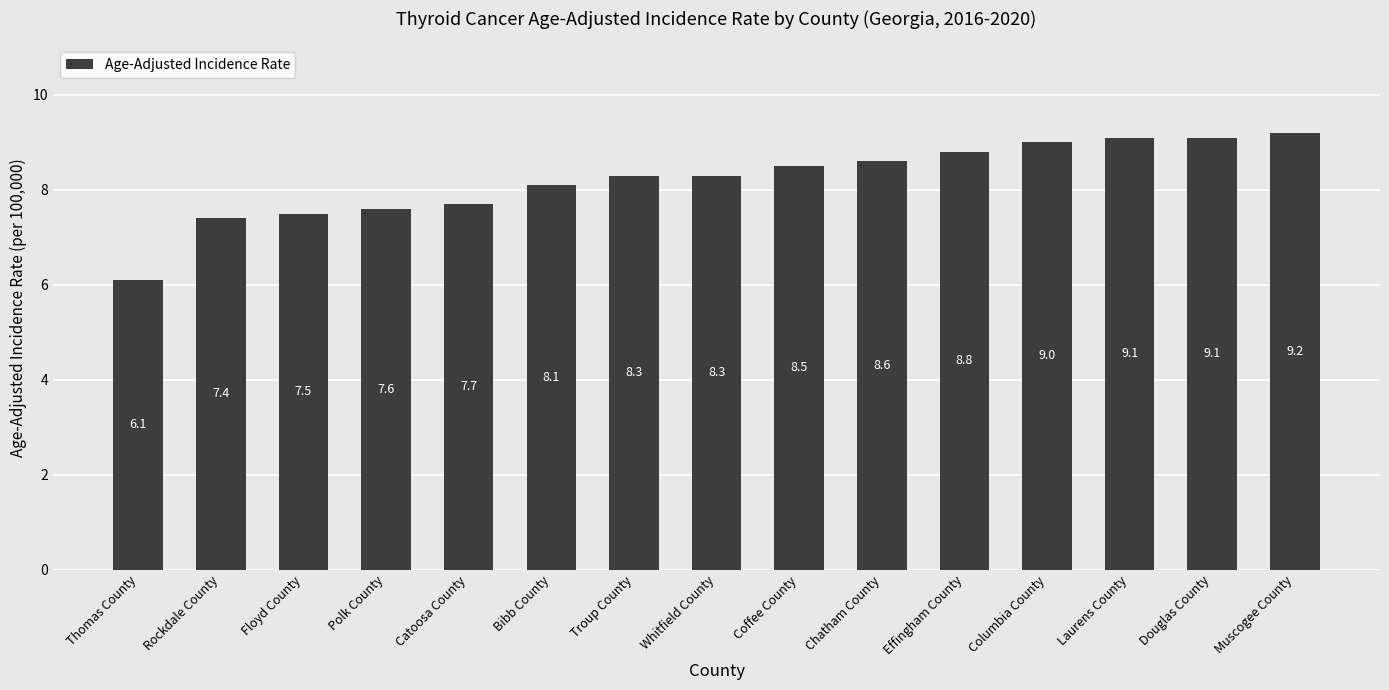

What is the average value?

8.2